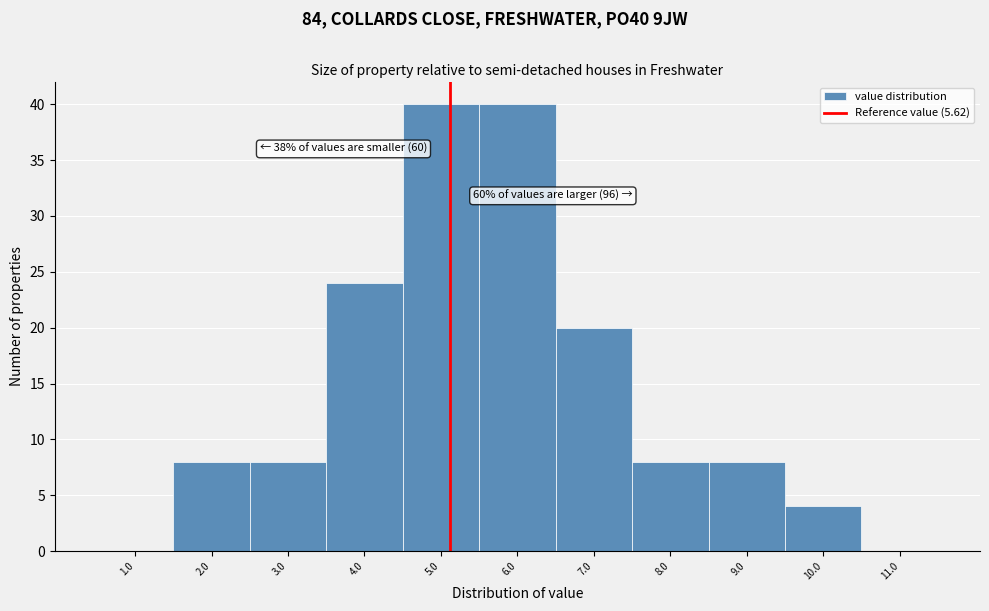

Reading left to right, list all the values displayed in this chart.

1.0=0	2.0=8	3.0=8	4.0=24	5.0=40	6.0=40	7.0=20	8.0=8	9.0=8	10.0=4	11.0=0